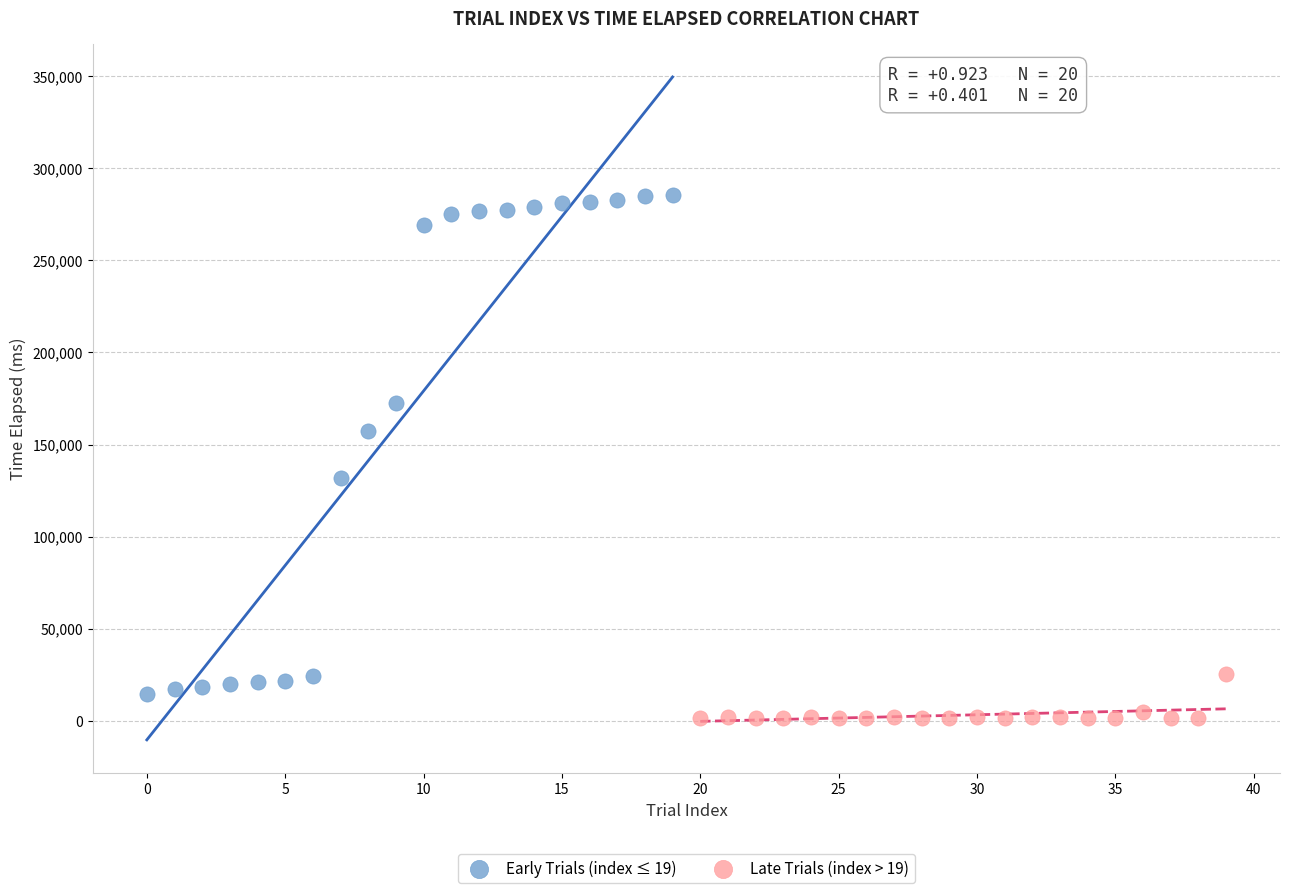

Which series has the largest Y range (max minus min)?

Early Trials (index ≤ 19)